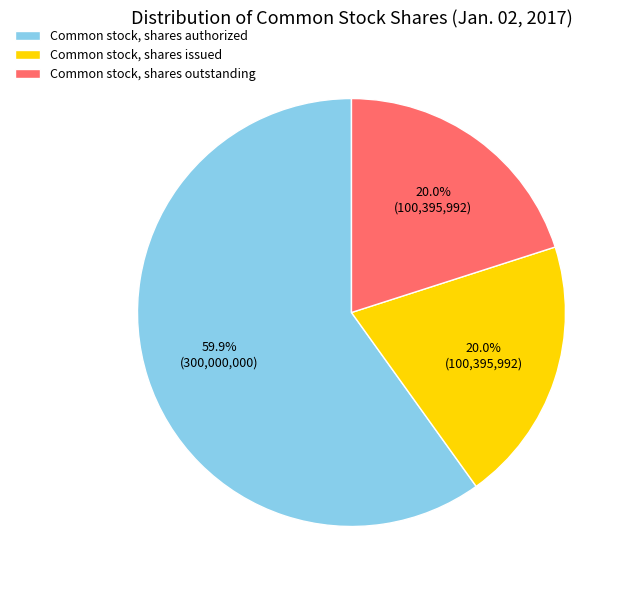

How much of the chart is everything except Common stock, shares issued?

80.0%